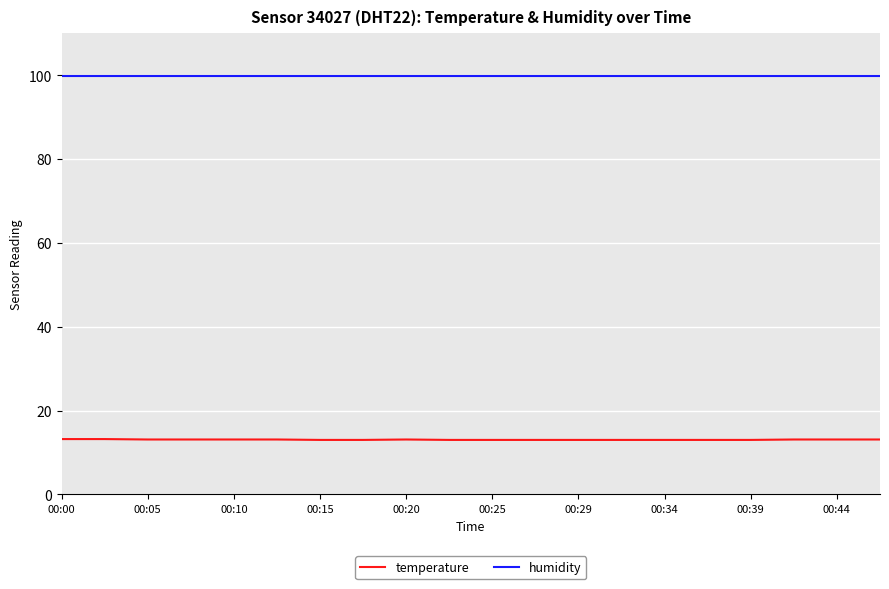

What is the sum of all humidity values?

1998.0